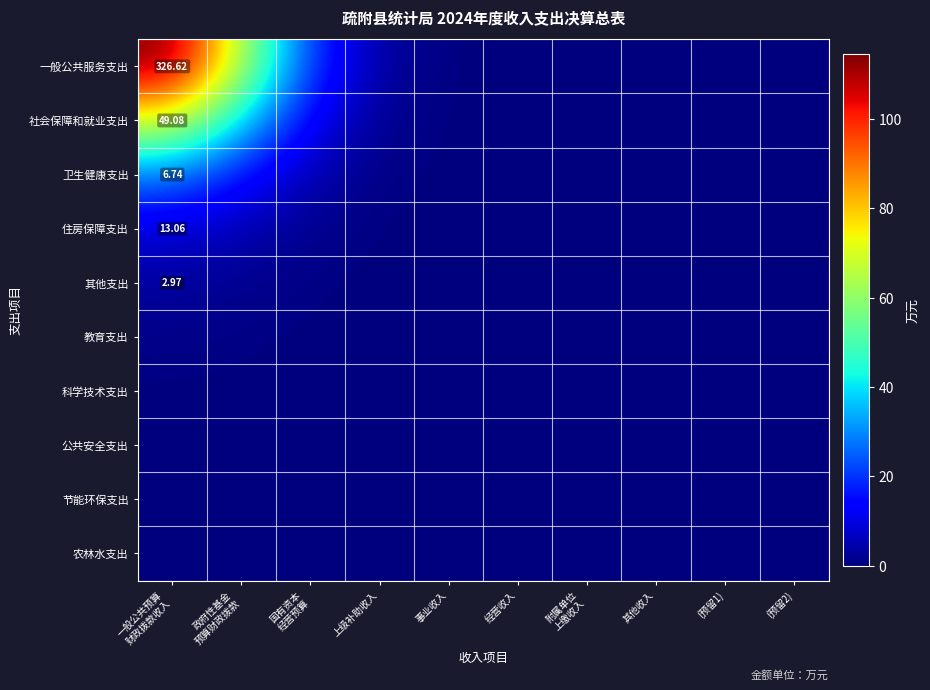

Rank the series by their maximum value, from lowest to highest.

农林水支出, 节能环保支出, 公共安全支出, 科学技术支出, 教育支出, 其他支出, 住房保障支出, 卫生健康支出, 社会保障和就业支出, 一般公共服务支出